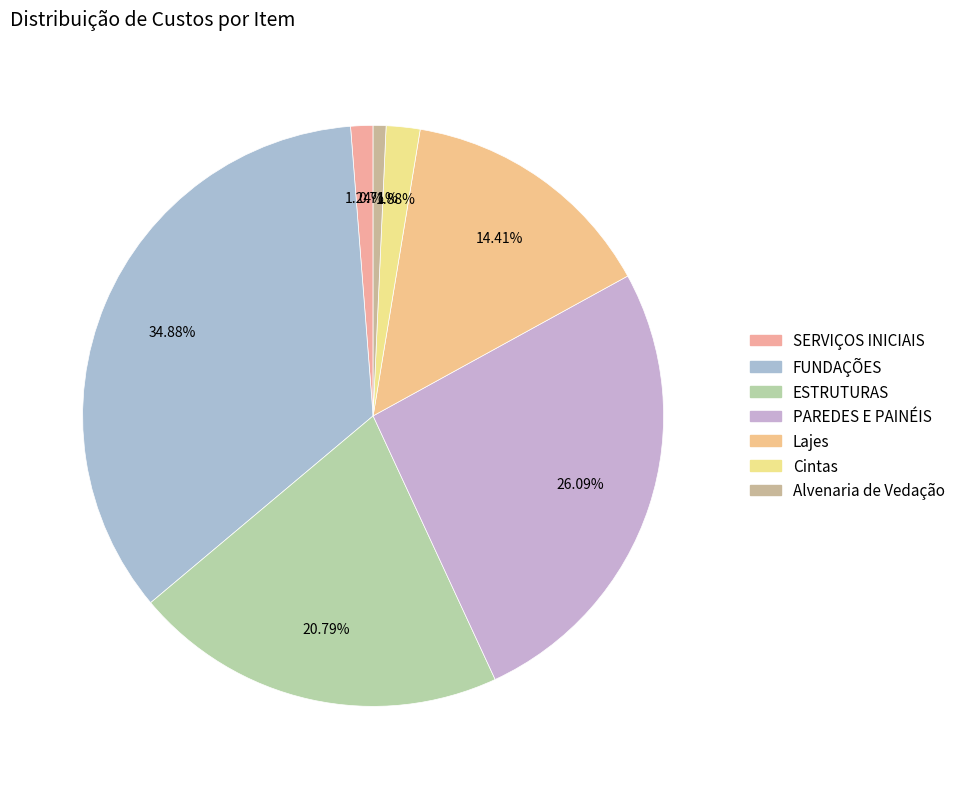

To the nearest percent, what is the average slice percentage?

14%